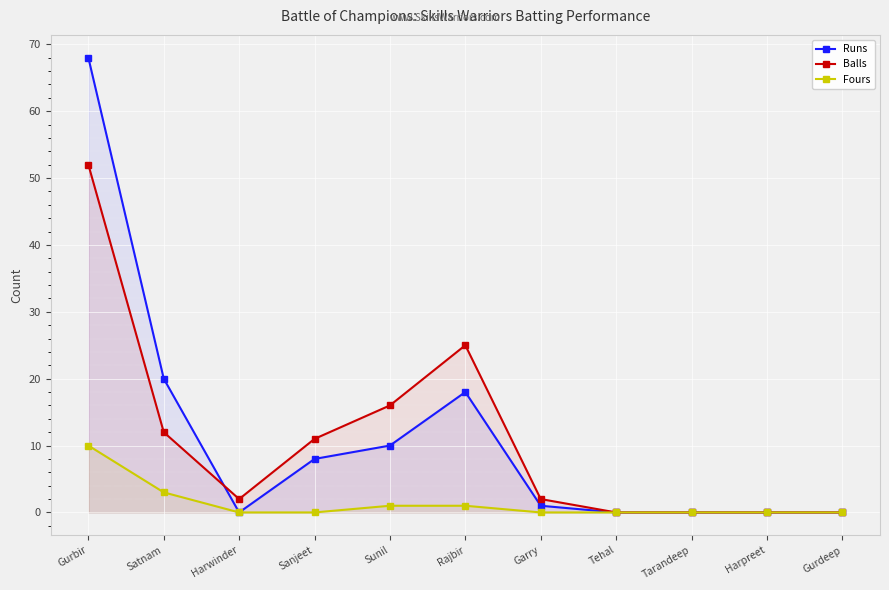

Reading left to right, extract all data points from this chart.

Runs: 68	20	0	8	10	18	1	0	0	0	0
Balls: 52	12	2	11	16	25	2	0	0	0	0
Fours: 10	3	0	0	1	1	0	0	0	0	0